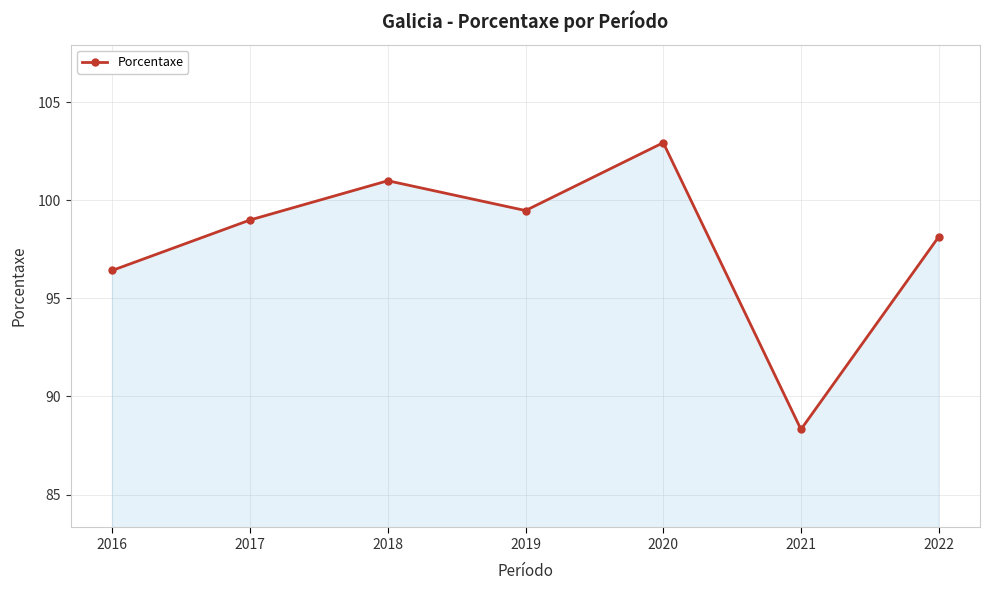

Rank the categories by value from highest to lowest.

2020, 2018, 2019, 2017, 2022, 2016, 2021